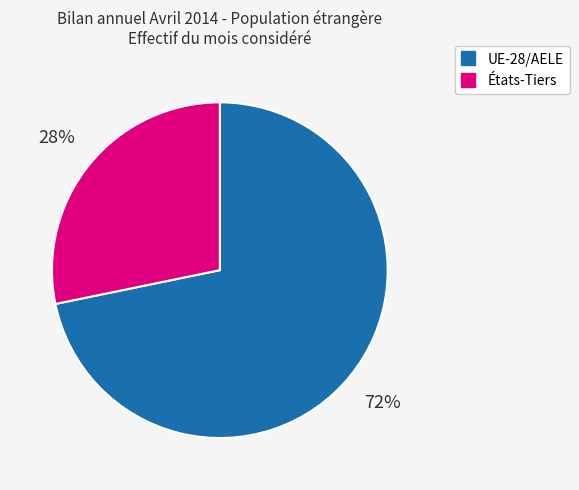

True or false: UE-28/AELE accounts for 82% of the total.

False